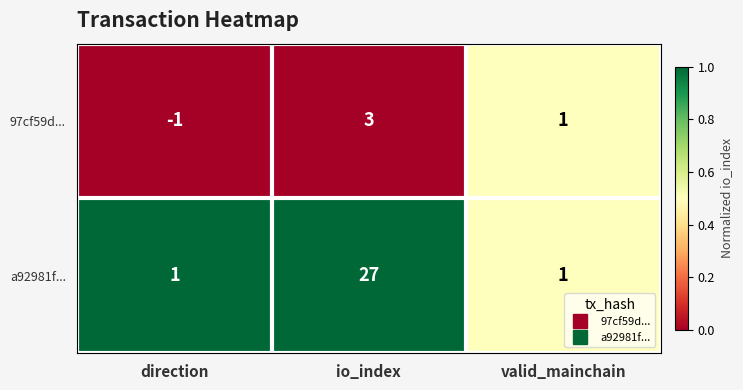

Is the value of a92981f... at io_index greater than the value of 97cf59d... at valid_mainchain?

Yes